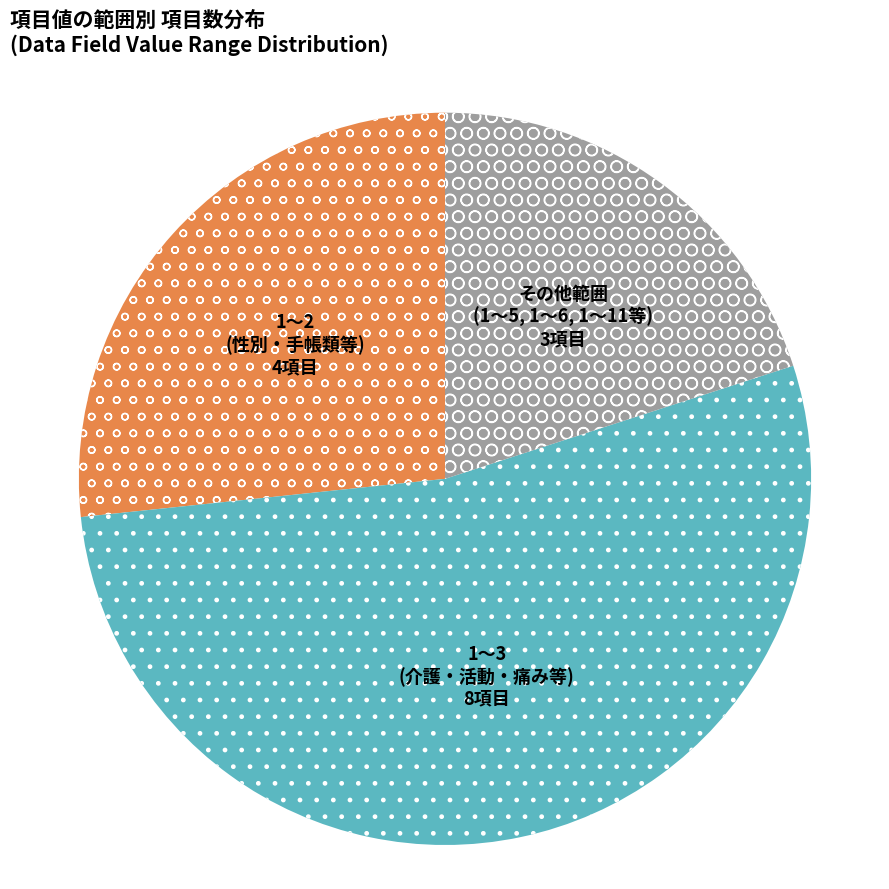

Is there any slice that represents more than half of the pie?

Yes